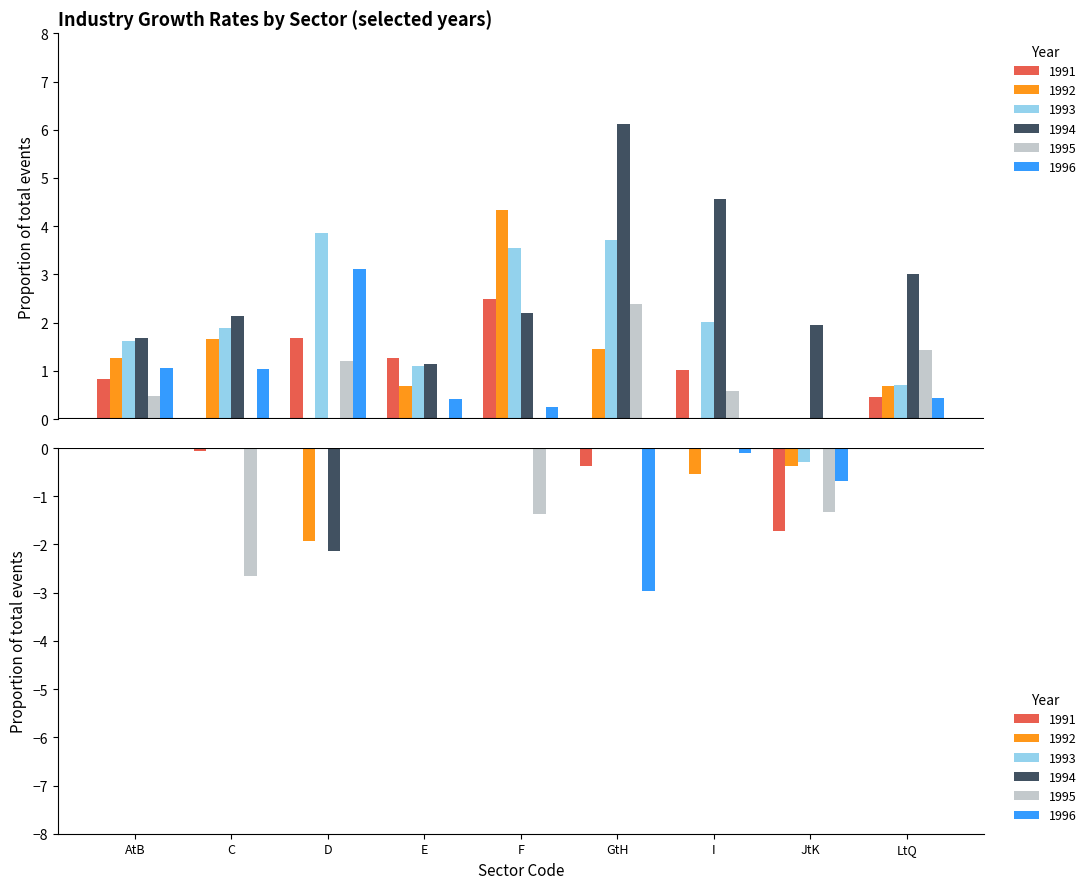

Where is 1996 nearest to the value 0?

I